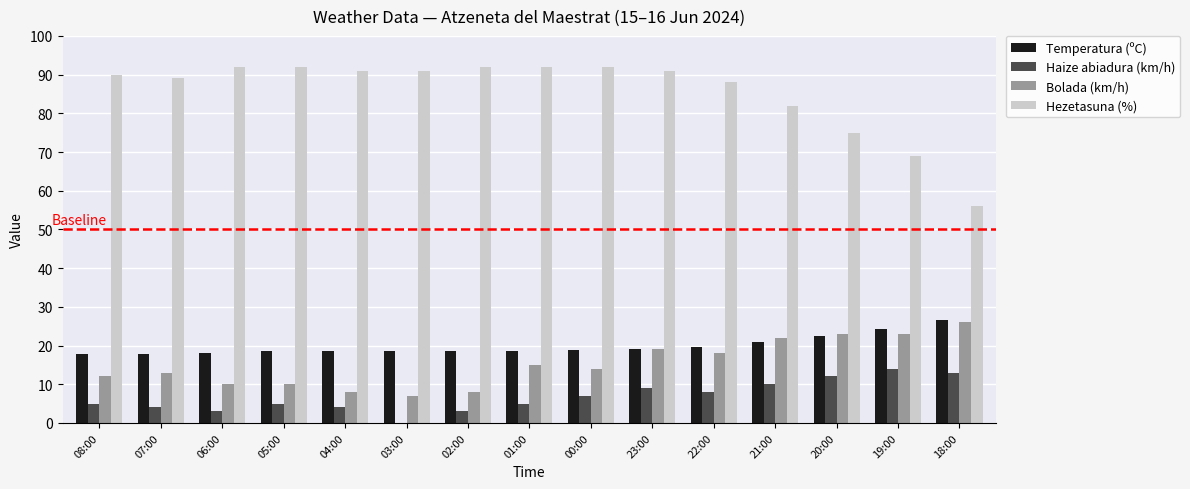

What is the sum of all Temperatura (ºC) values?

298.6